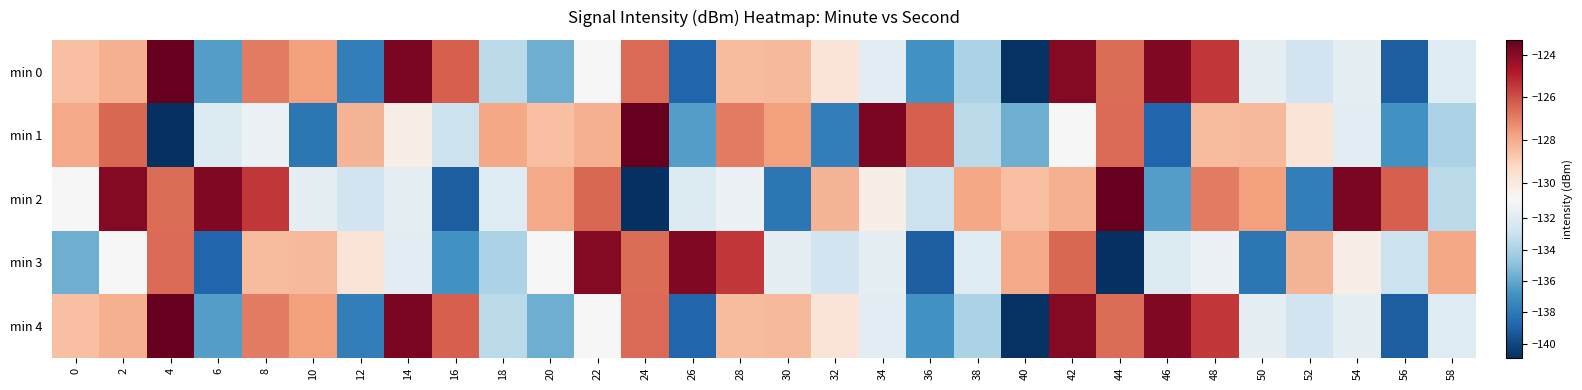

Between 18 and 24, which is larger?

24